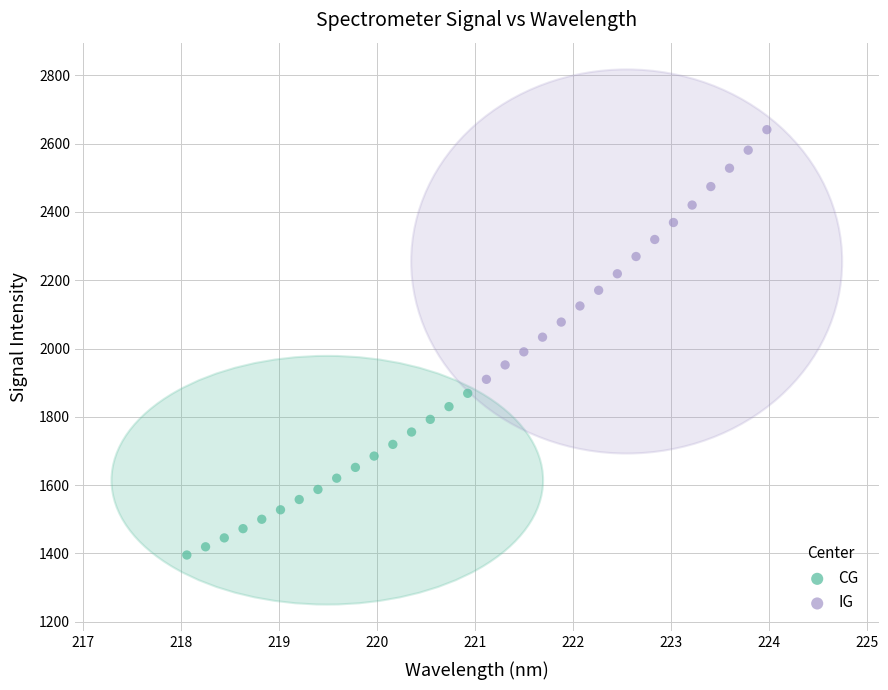

Which series reaches the maximum Y coordinate?

IG